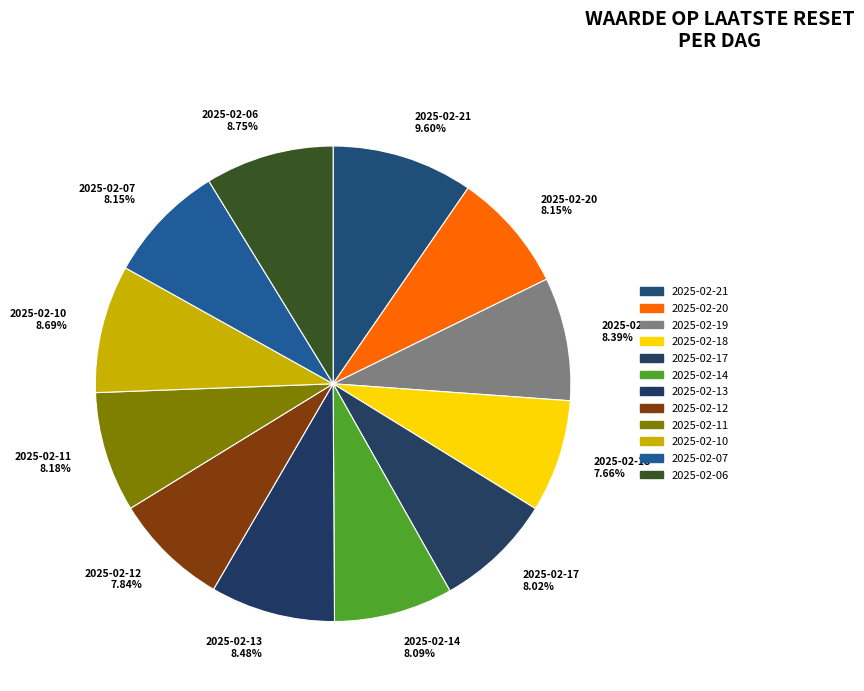

Approximately how many times larger is the value at 2025-02-21 9.60% compared to 2025-02-19 8.39%?

1.1